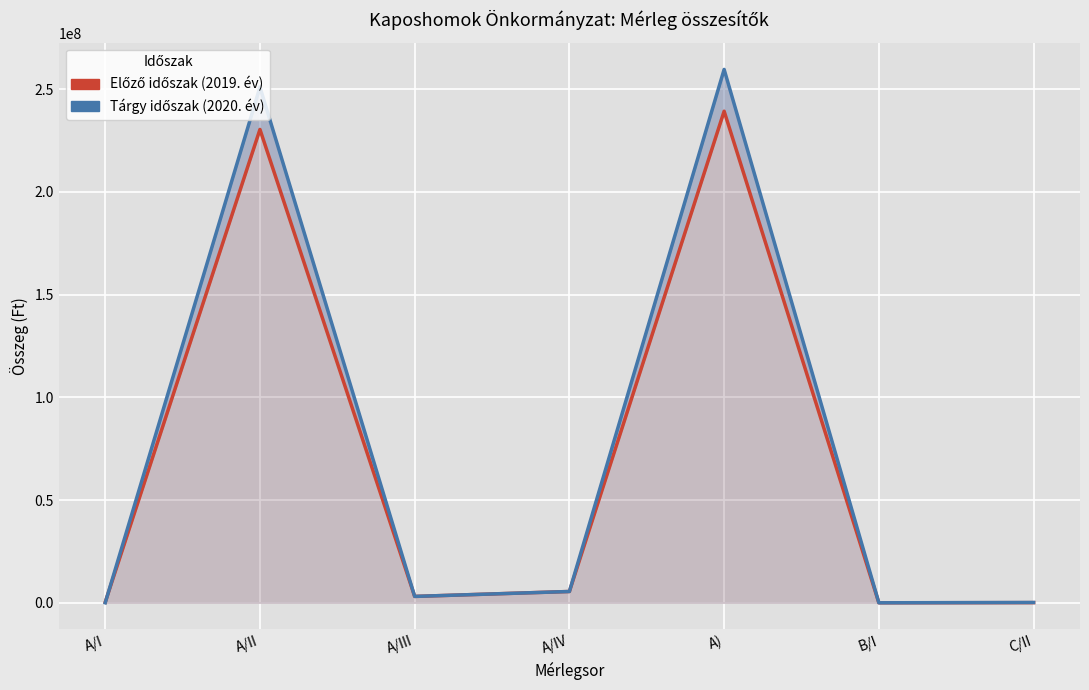

Reading right to left, transcribe all the data shown in this chart.

Előző időszak (2019. év): 76340	0	239276447	5500148	3100000	230408169	268130
Tárgy időszak (2020. év): 152815	0	259622924	5495568	3100000	251019804	7552